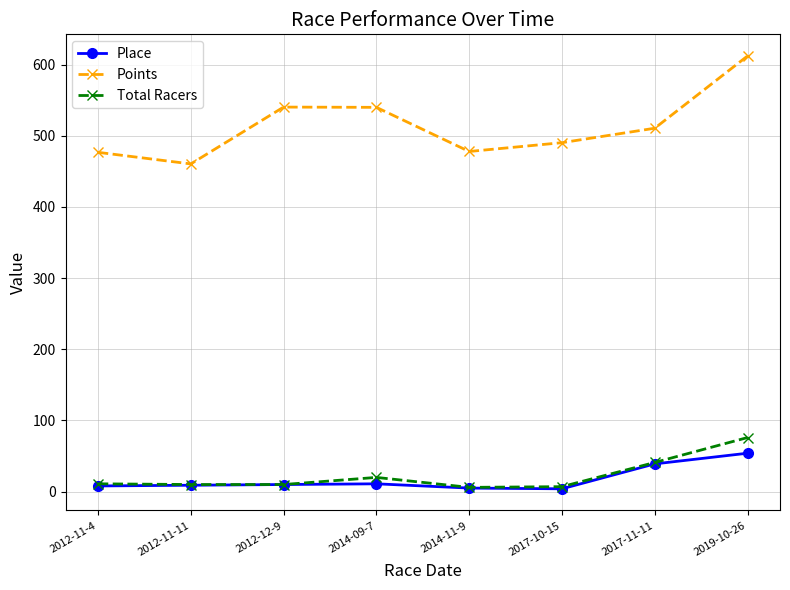

How many values in the Points series are below 510?

4